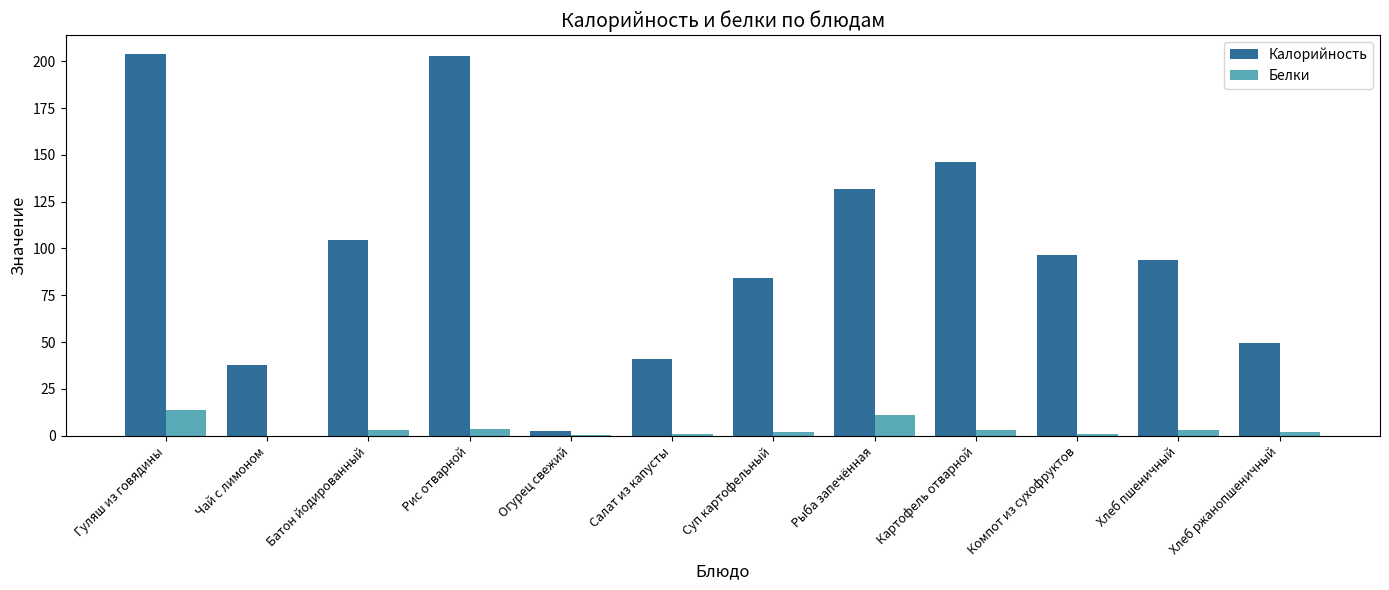

Which series has the widest spread of values?

Калорийность